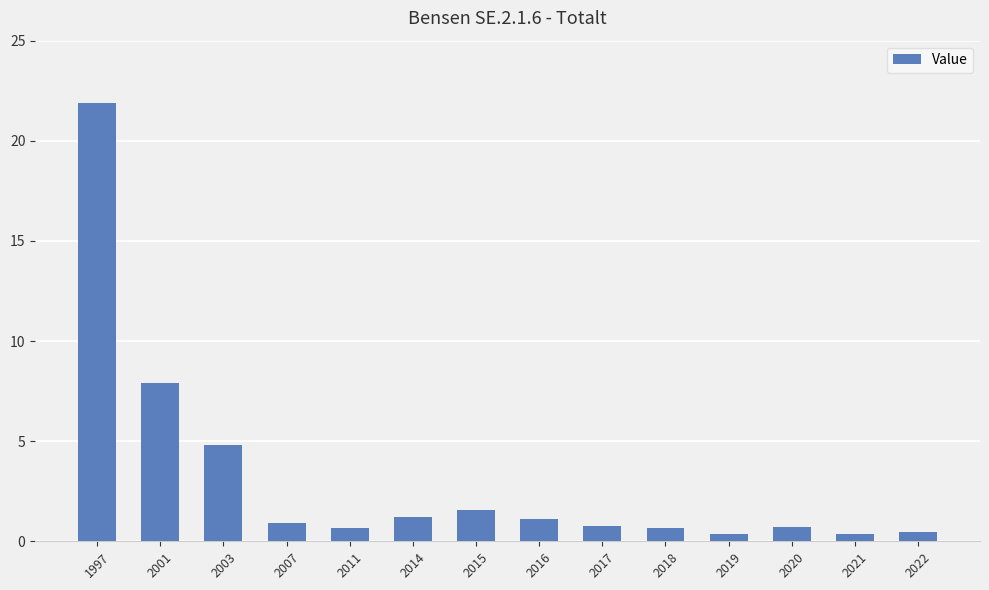

True or false: the data shows 0.7 at 2020.

True